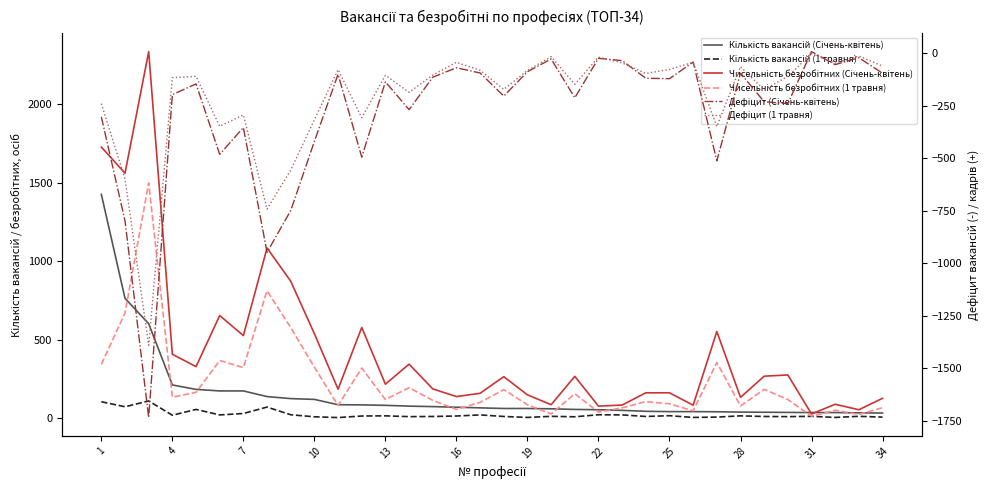

At which label does Кількість вакансій (1 травня) first exceed 12?

1